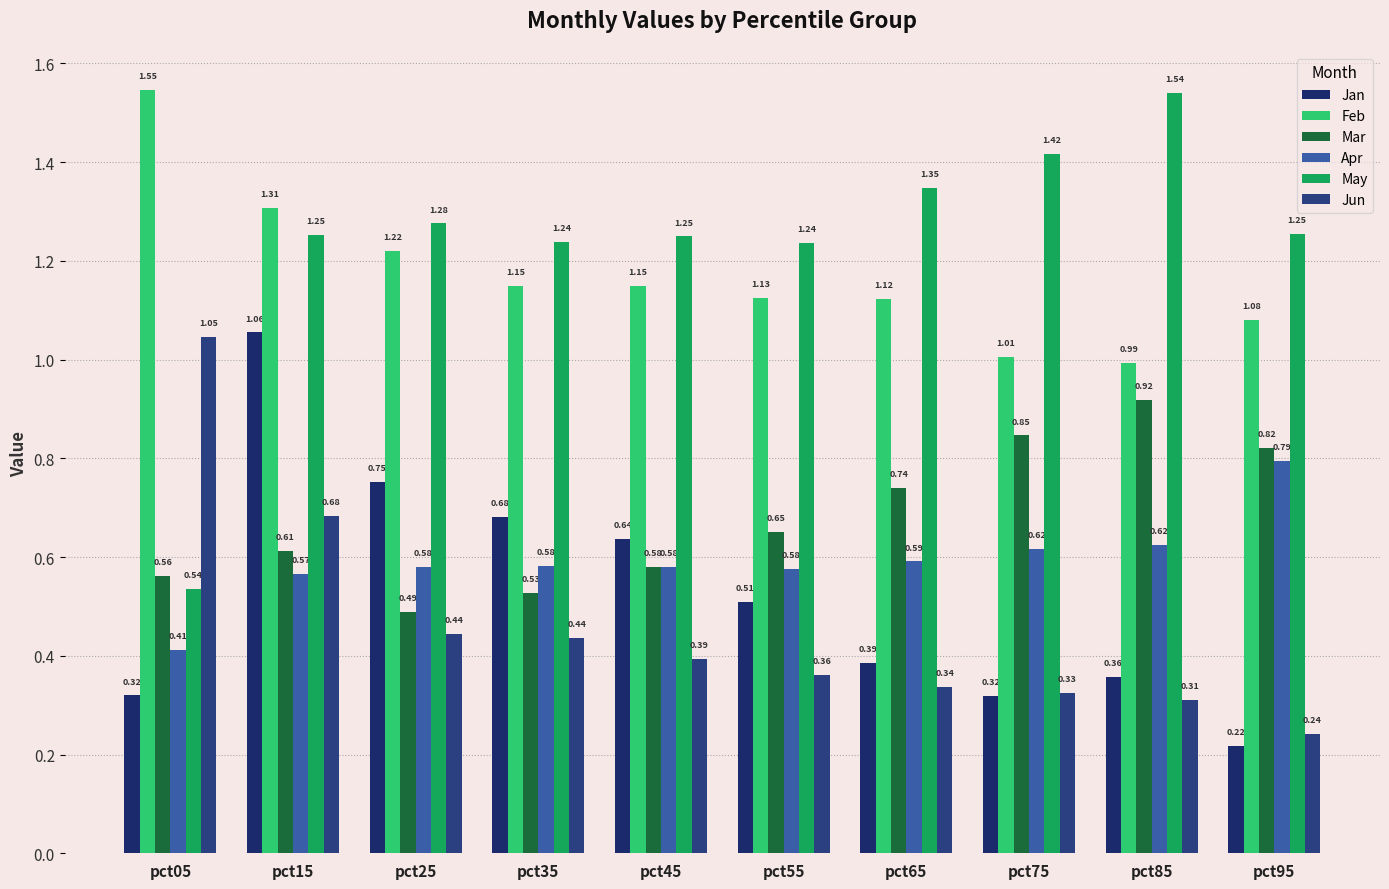

Which has a higher value, pct45 or pct15?

pct15